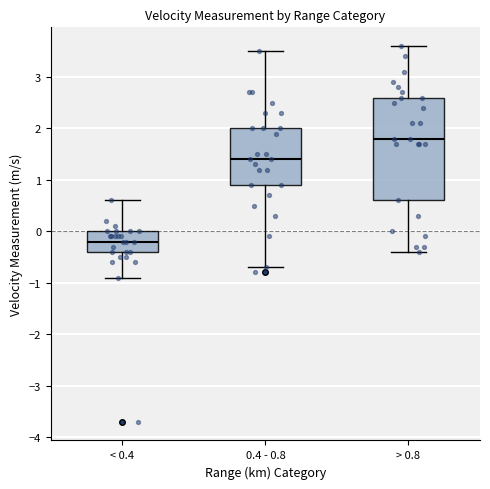

Reading left to right, read every box against the y-axis: the position of its median line, the range the box covers, and the ends of its whiskers. The values are not printed on the chart, so give them approximately, as read against the axis.

< 0.4: median -0.2, box -0.4 to 0.0, whiskers -0.9 to 0.6
0.4 - 0.8: median 1.4, box 0.9 to 2.0, whiskers -0.7 to 3.5
> 0.8: median 1.8, box 0.6 to 2.6, whiskers -0.4 to 3.6